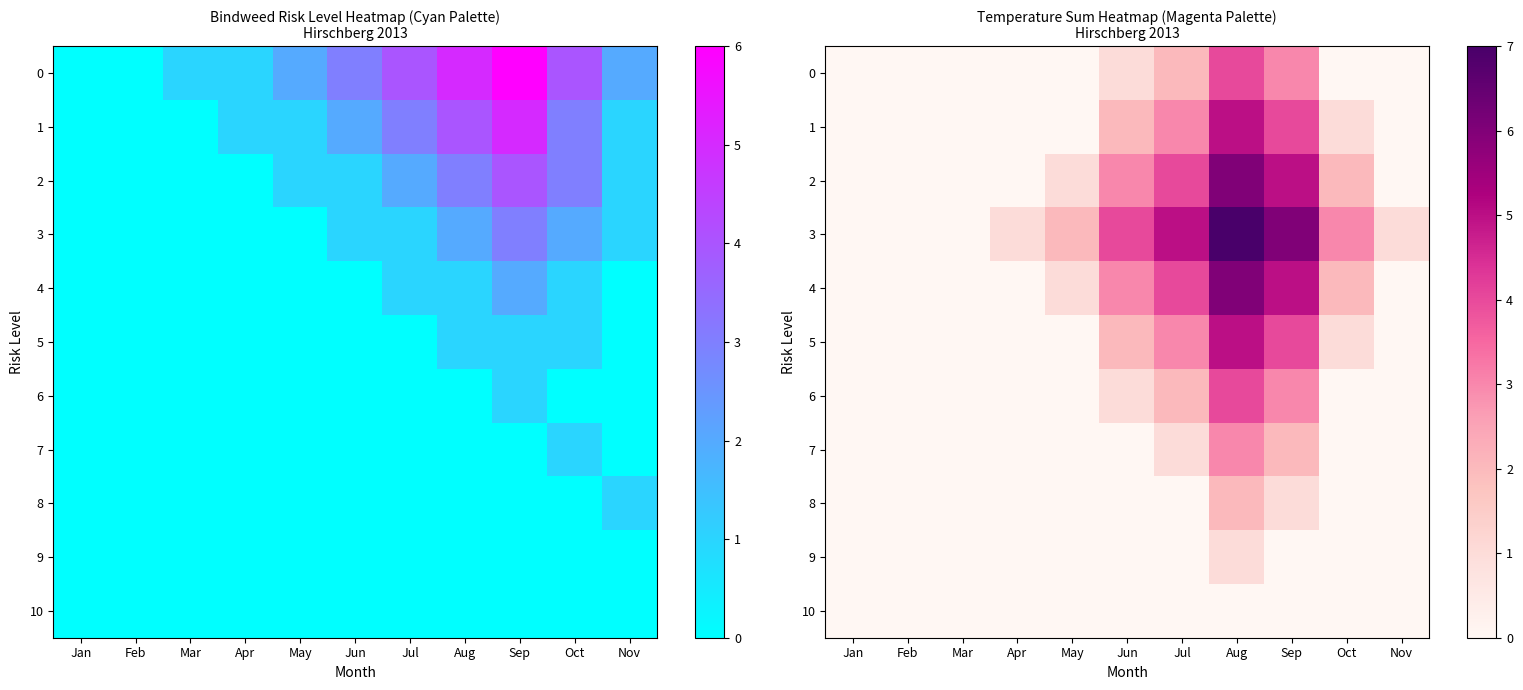

Which has a higher value, May or Aug?

Aug